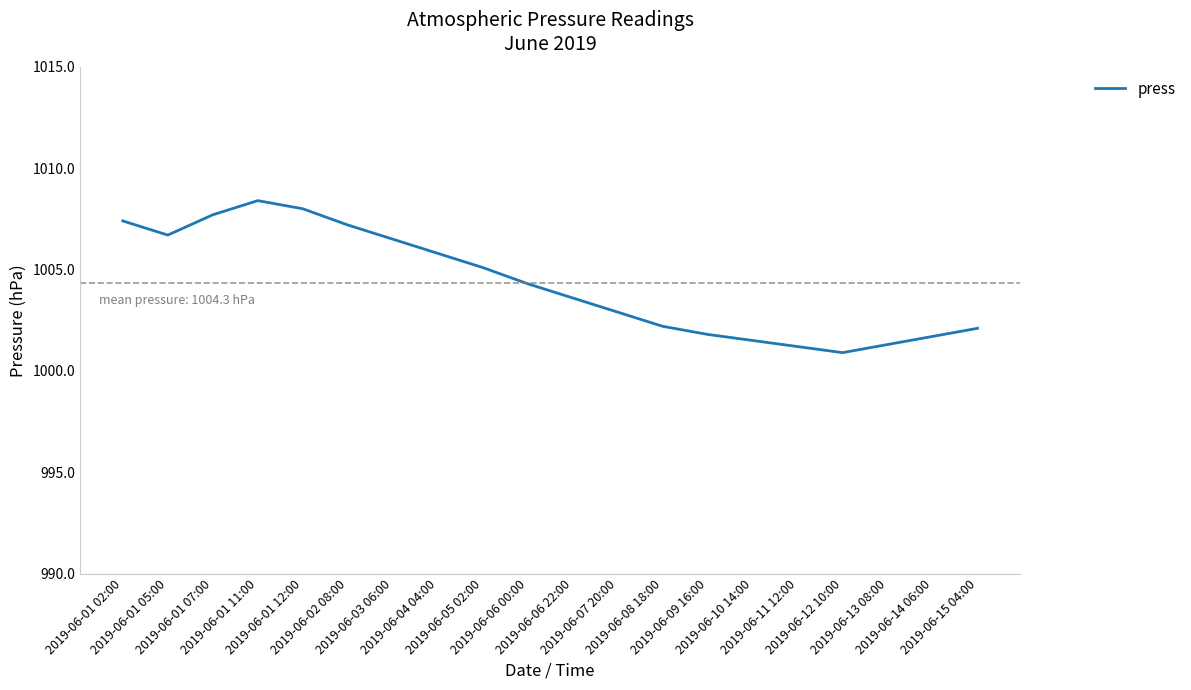

At which category does the data reach its first local valley?

2019-06-01 05:00